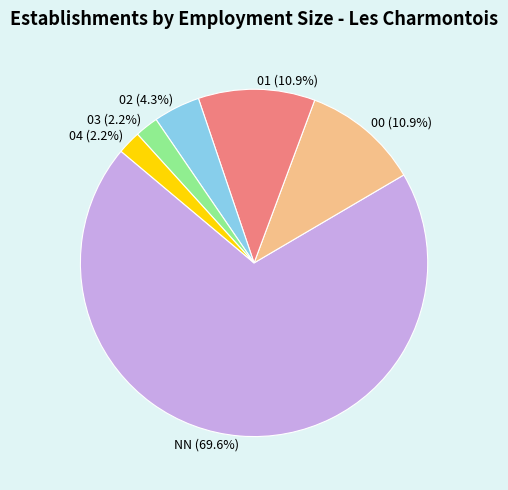

Approximately how many times larger is the value at 00 (10.9%) compared to 03 (2.2%)?

5.0